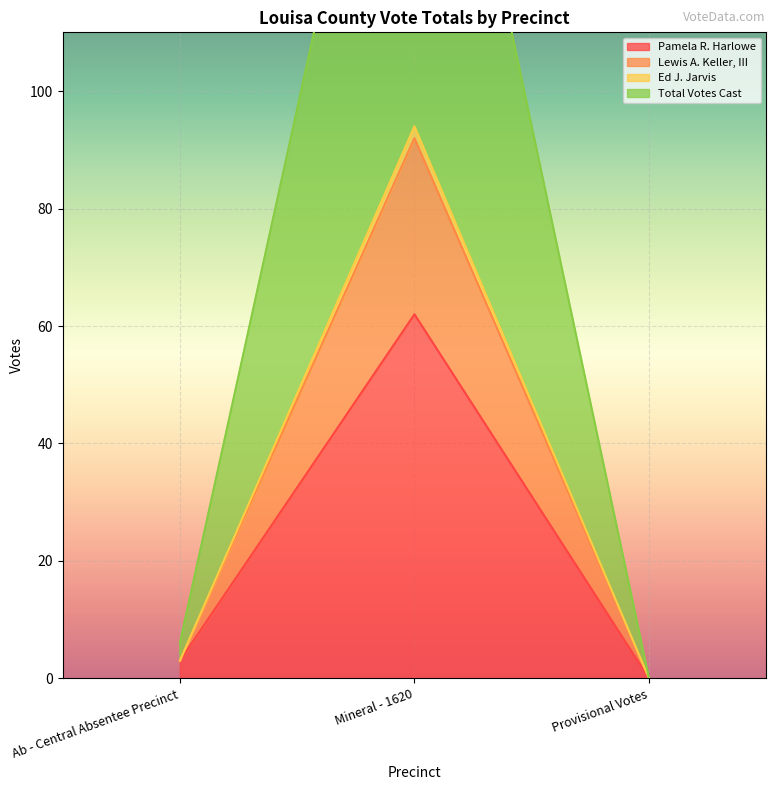

True or false: Lewis A. Keller, III has a value of 5 at Ab - Central Absentee Precinct.

False